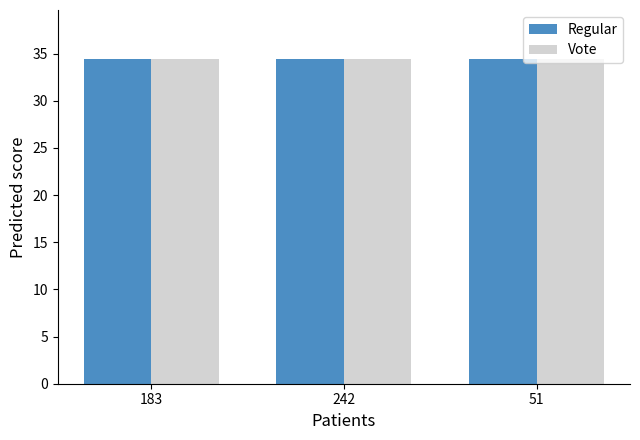

What is the minimum value shown in the chart?

34.4